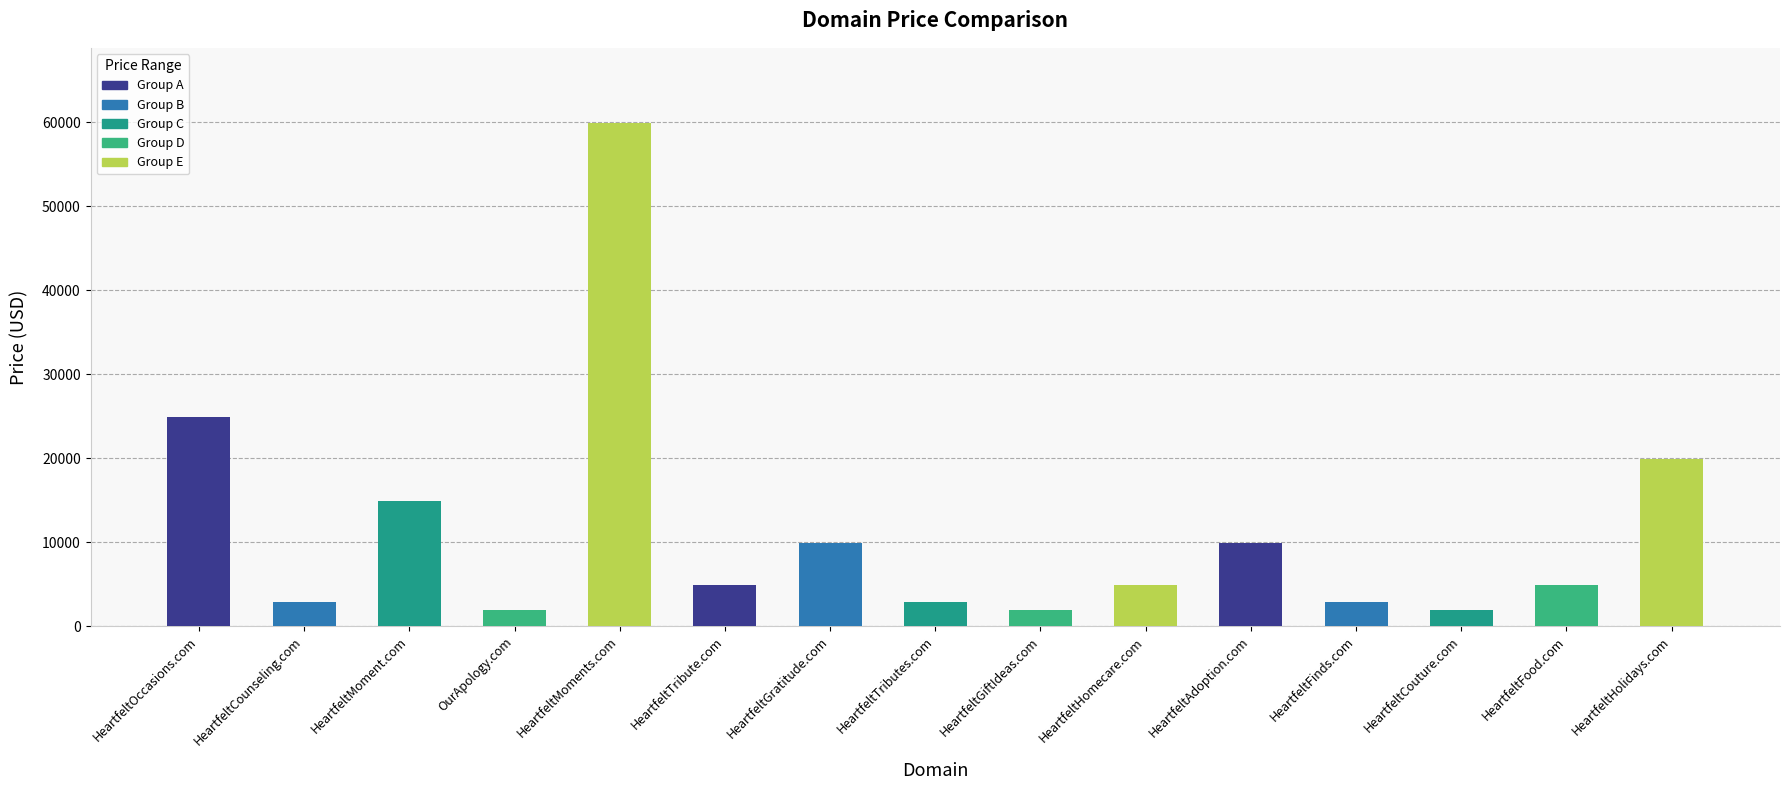

What is the label of the 3rd bar from the left?

HeartfeltMoment.com